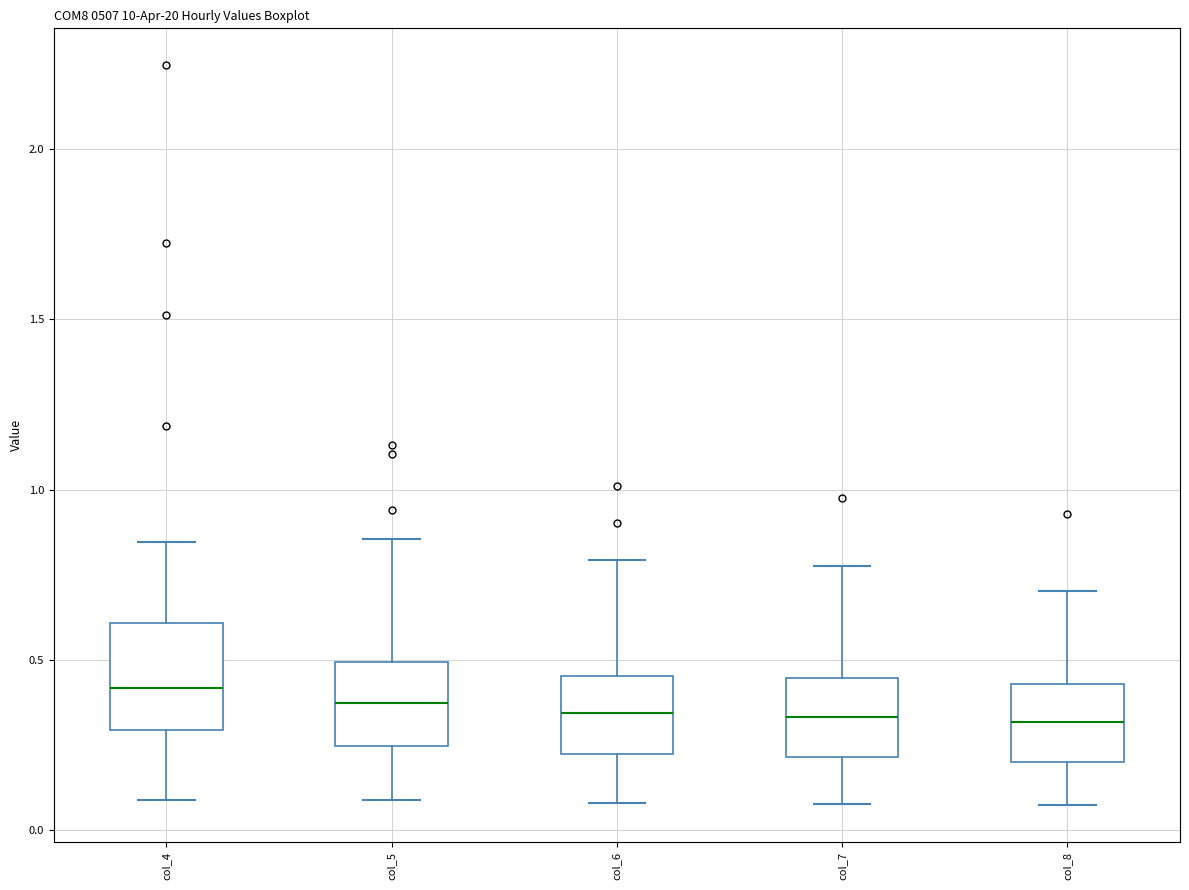

Which box is the tallest, from its lower edge to its upper edge?

col_4